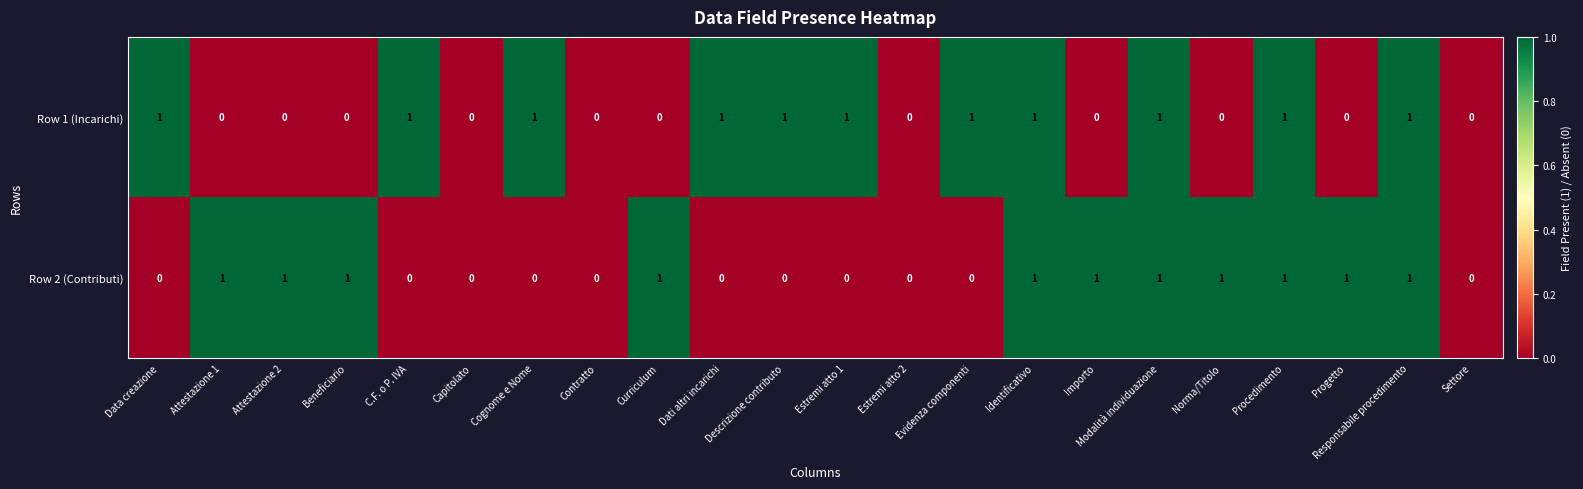

How many data points does each series have?

22